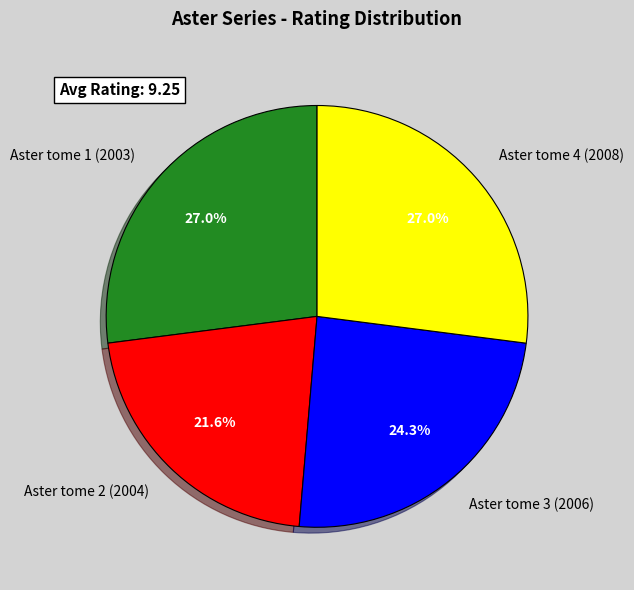

True or false: Aster tome 4 (2008) accounts for 15% of the total.

False